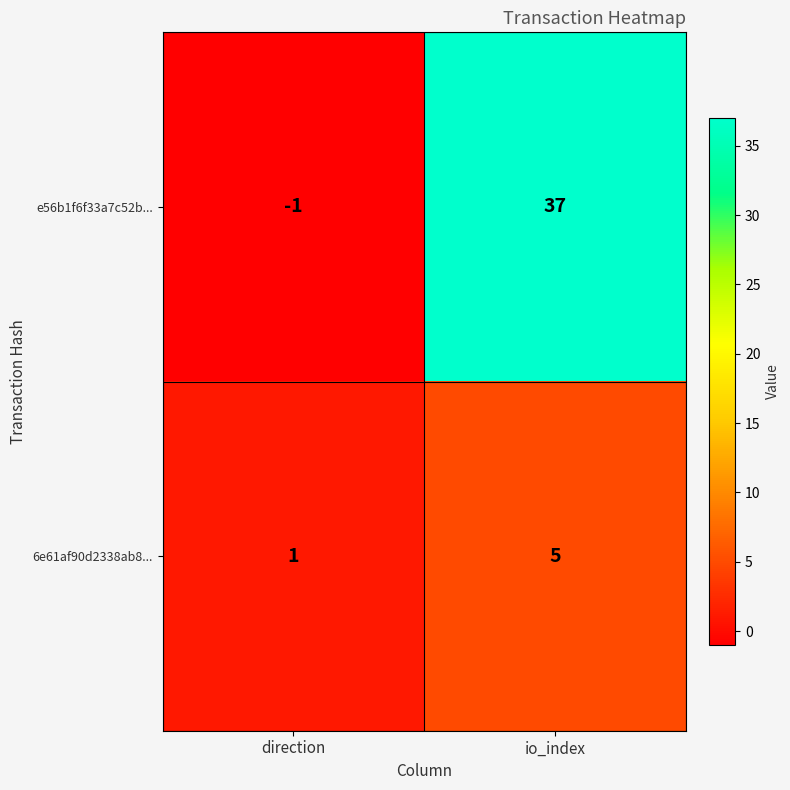

True or false: e56b1f6f33a7c52b... has a value of -1 at direction.

True